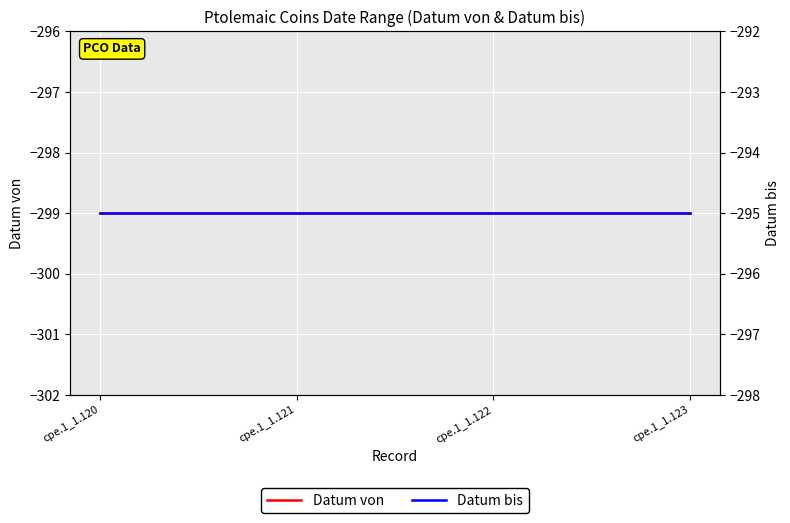

Reading left to right, extract all data points from this chart.

Datum von: -299	-299	-299	-299
Datum bis: -295	-295	-295	-295